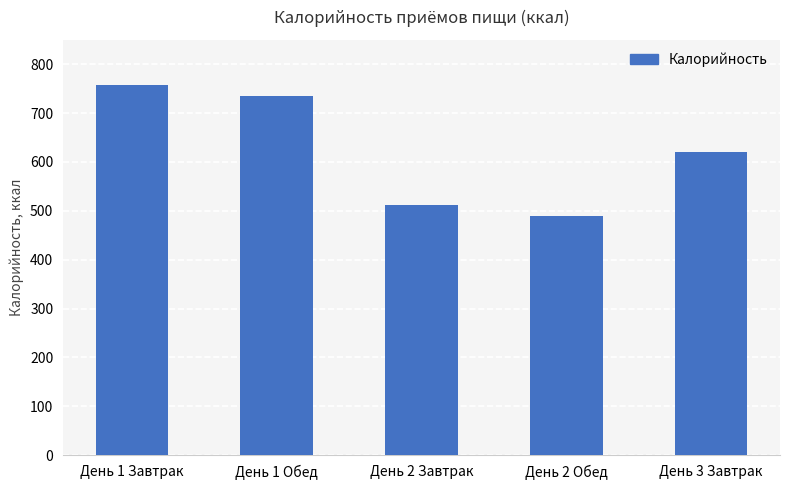

Which category has the highest value across all series?

День 1 Завтрак